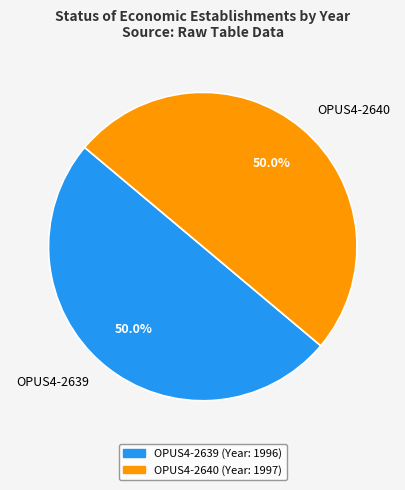

Combined, do OPUS4-2640 and OPUS4-2639 account for over 50%?

Yes